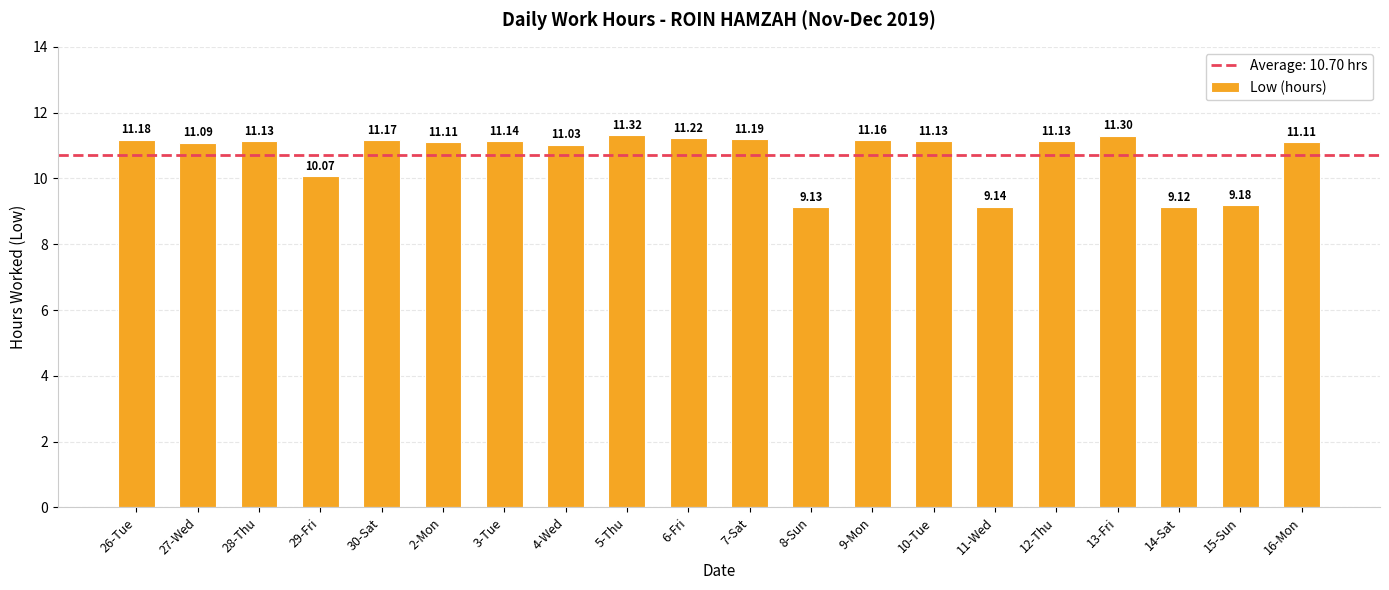

Reading left to right, transcribe all the data shown in this chart.

11.2	11.1	11.1	10.1	11.2	11.1	11.1	11.0	11.3	11.2	11.2	9.1	11.2	11.1	9.1	11.1	11.3	9.1	9.2	11.1